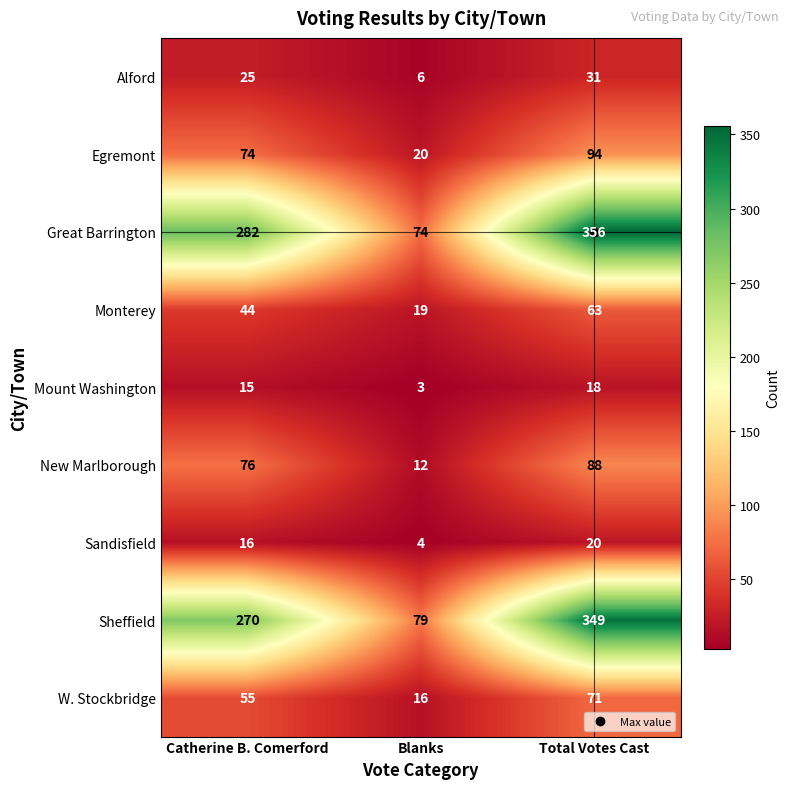

What is the difference between the highest and lowest values at Total Votes Cast?

338